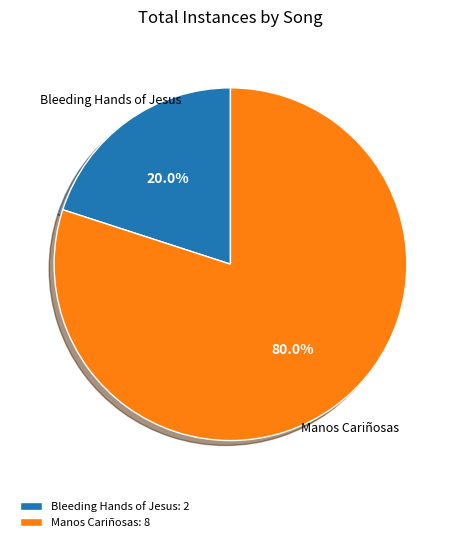

Which slice is the largest?

Manos Cariñosas